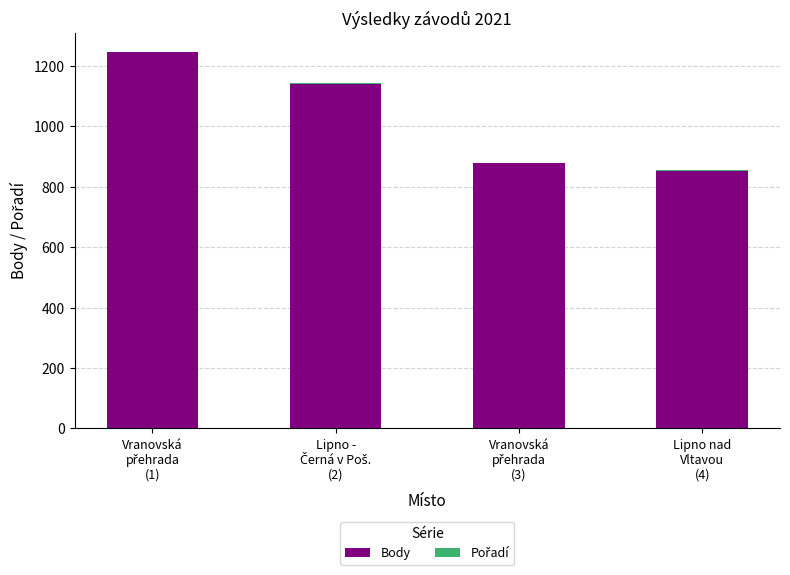

What is the highest value of the Body series?

1247